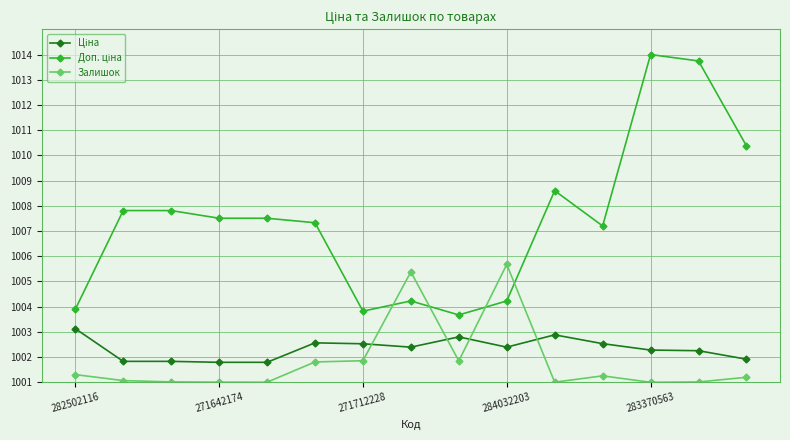

What is the maximum value shown in the chart?

1014.0